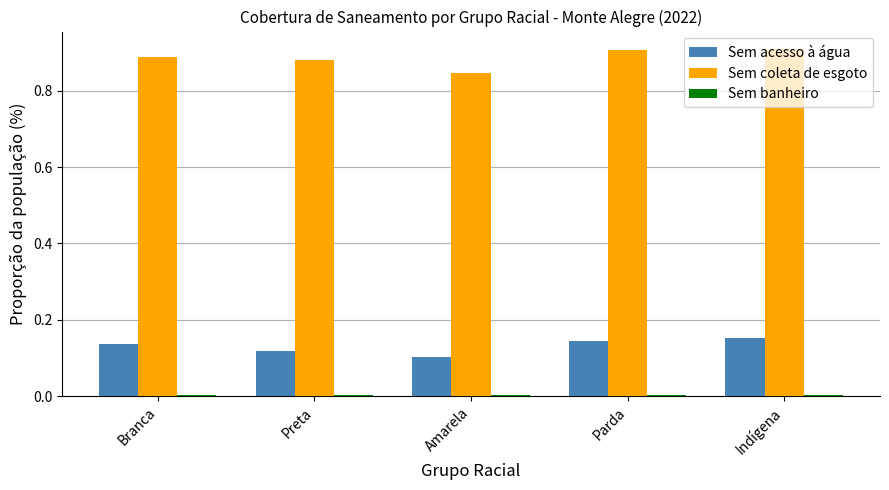

Are the bars grouped side by side (vs. stacked)?

Yes